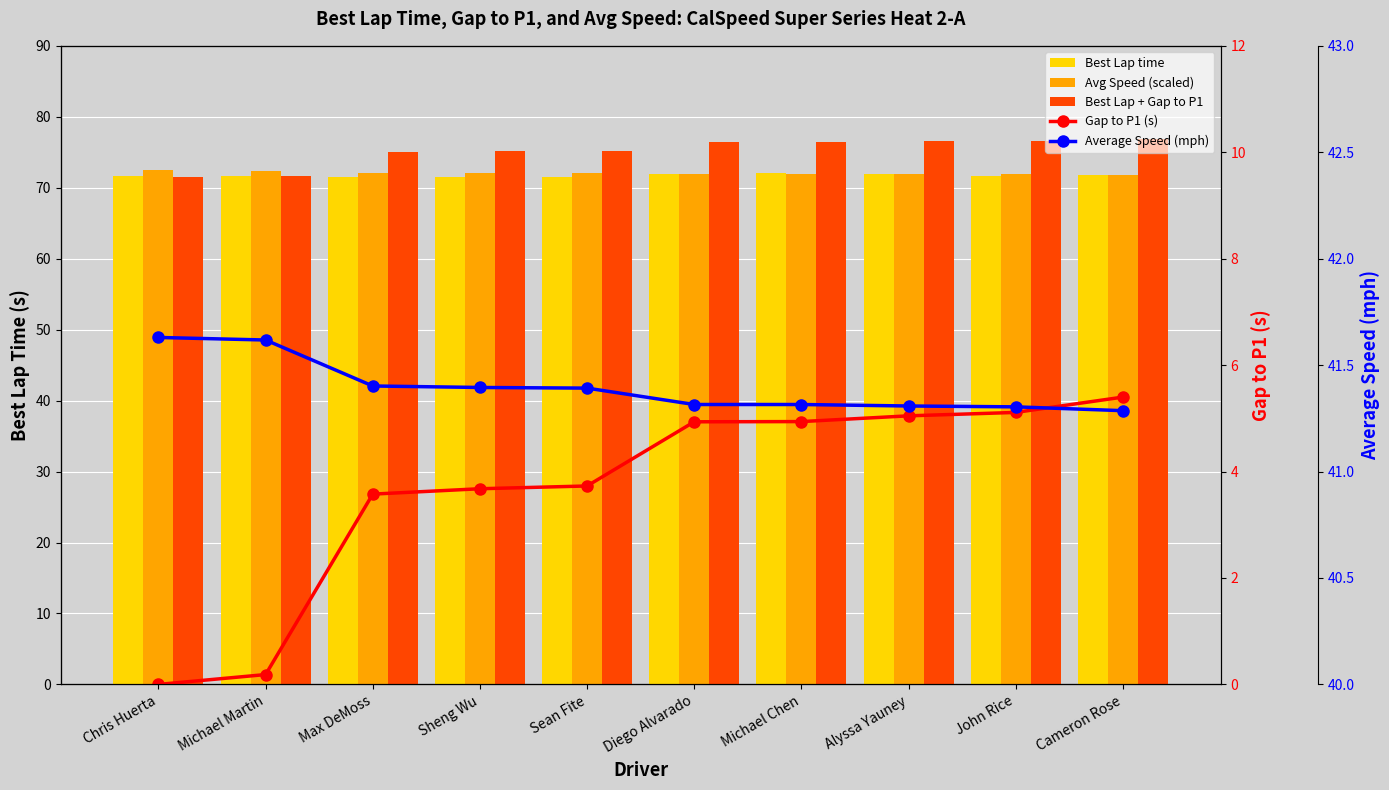

Which series has the largest range (max minus min)?

Best Lap + Gap to P1